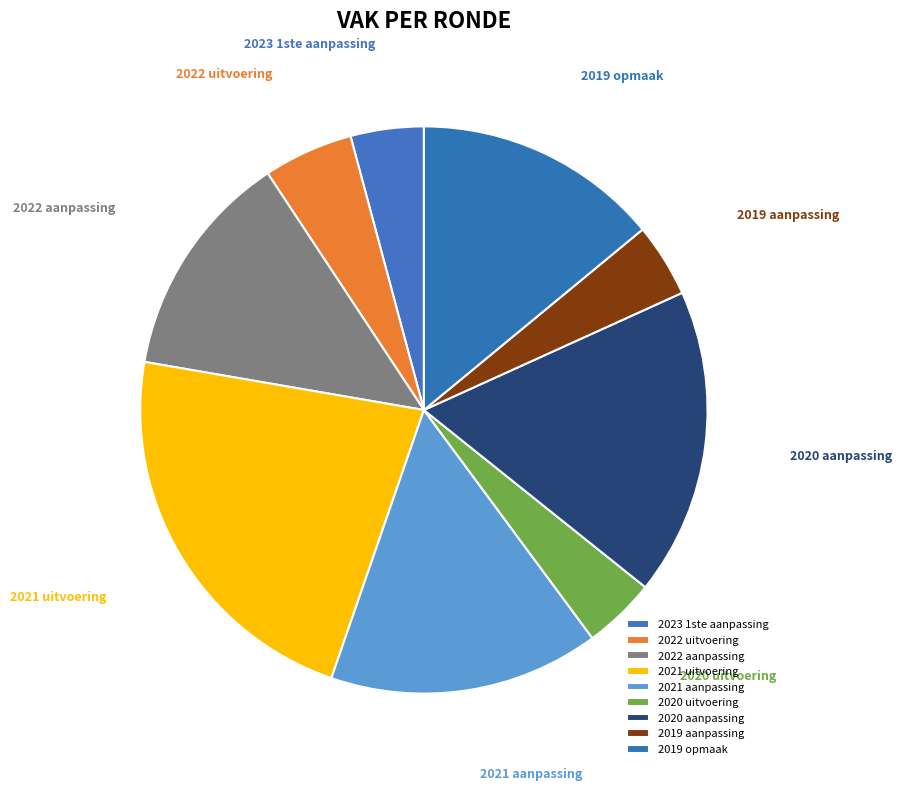

How many slices are in this pie chart?

9